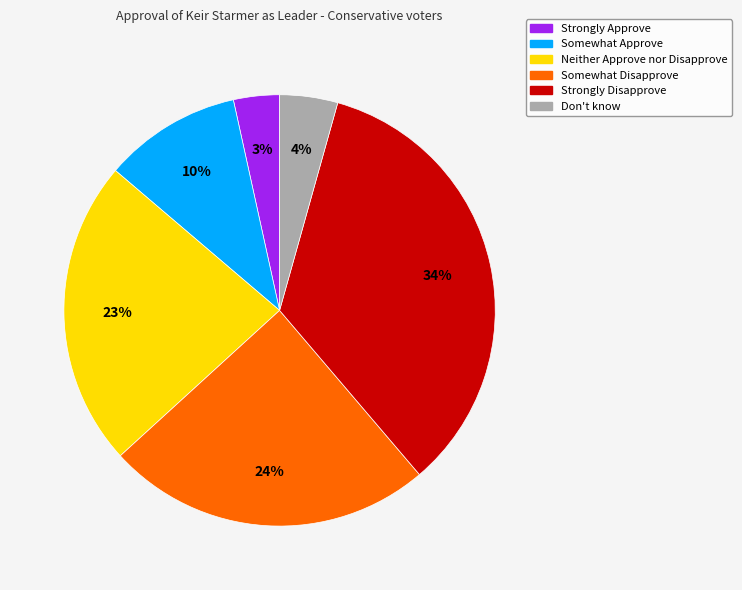

True or false: Strongly Approve accounts for 3% of the total.

True